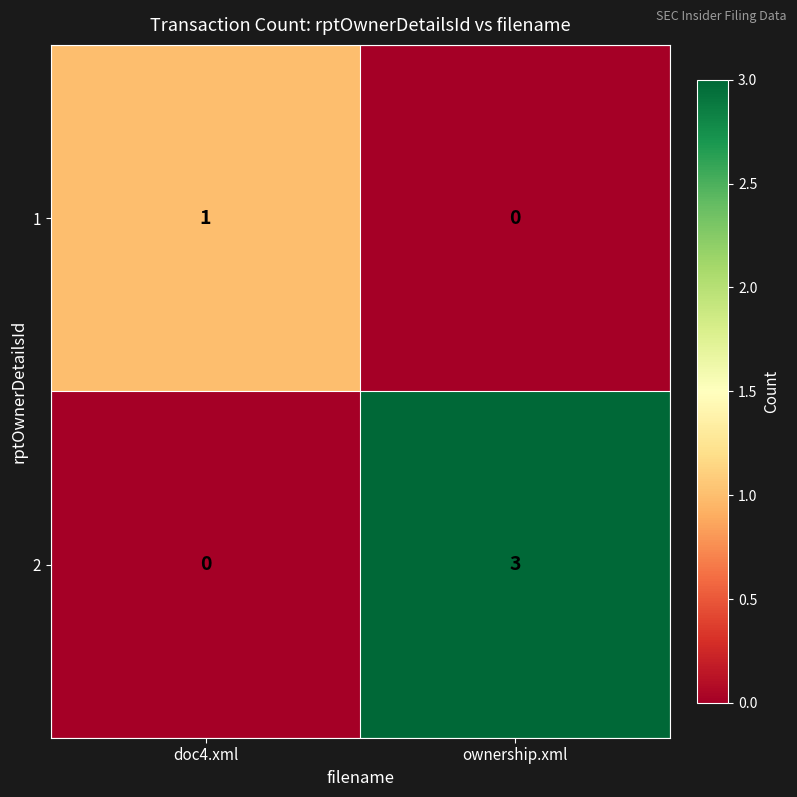

Which category has the lowest value in the 1 series?

ownership.xml